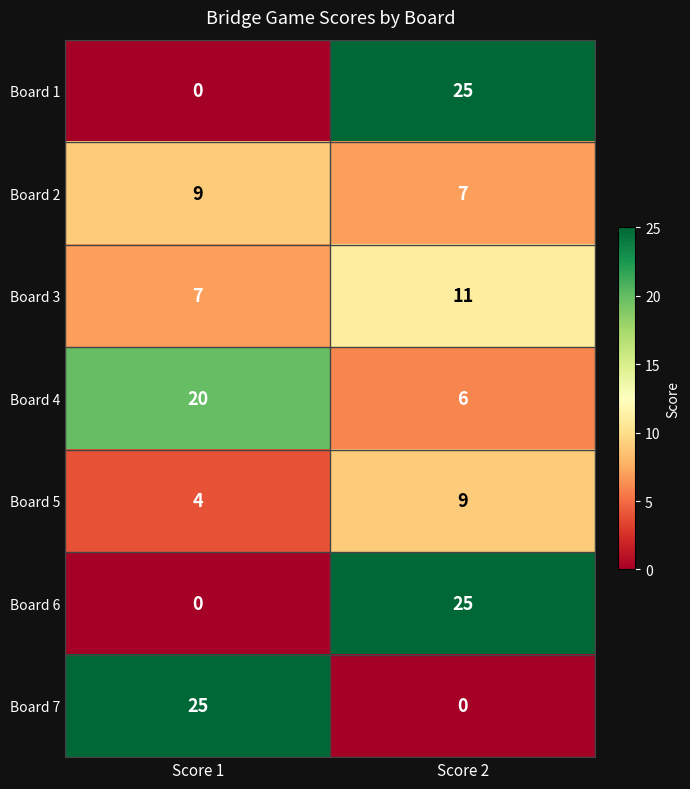

What is the sum of the Board 6 values at Score 1 and Score 2?

25